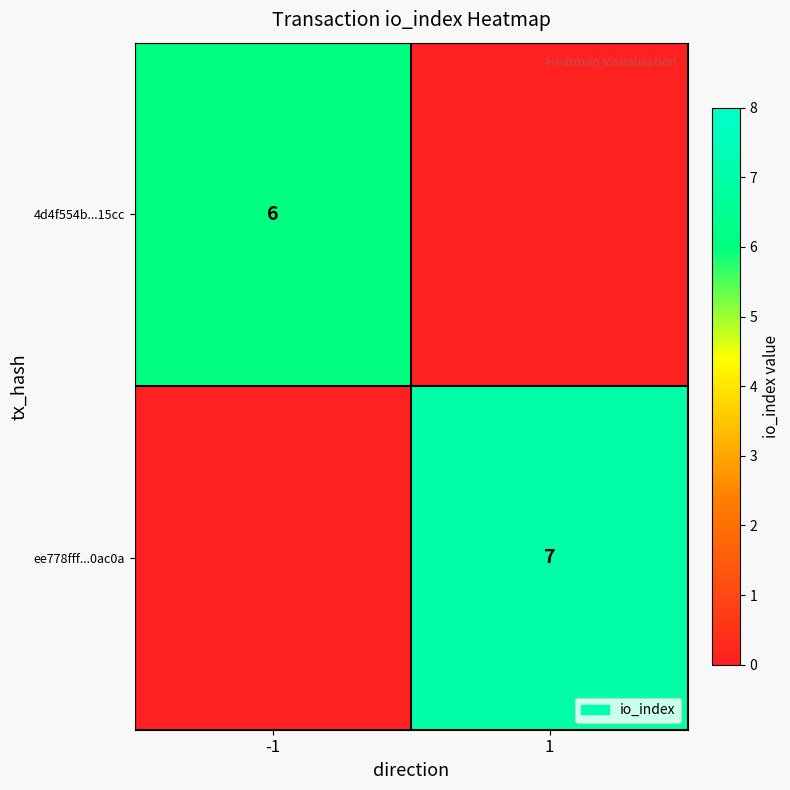

Is it true that ee778fff...0ac0a equals 4 at 1?

False